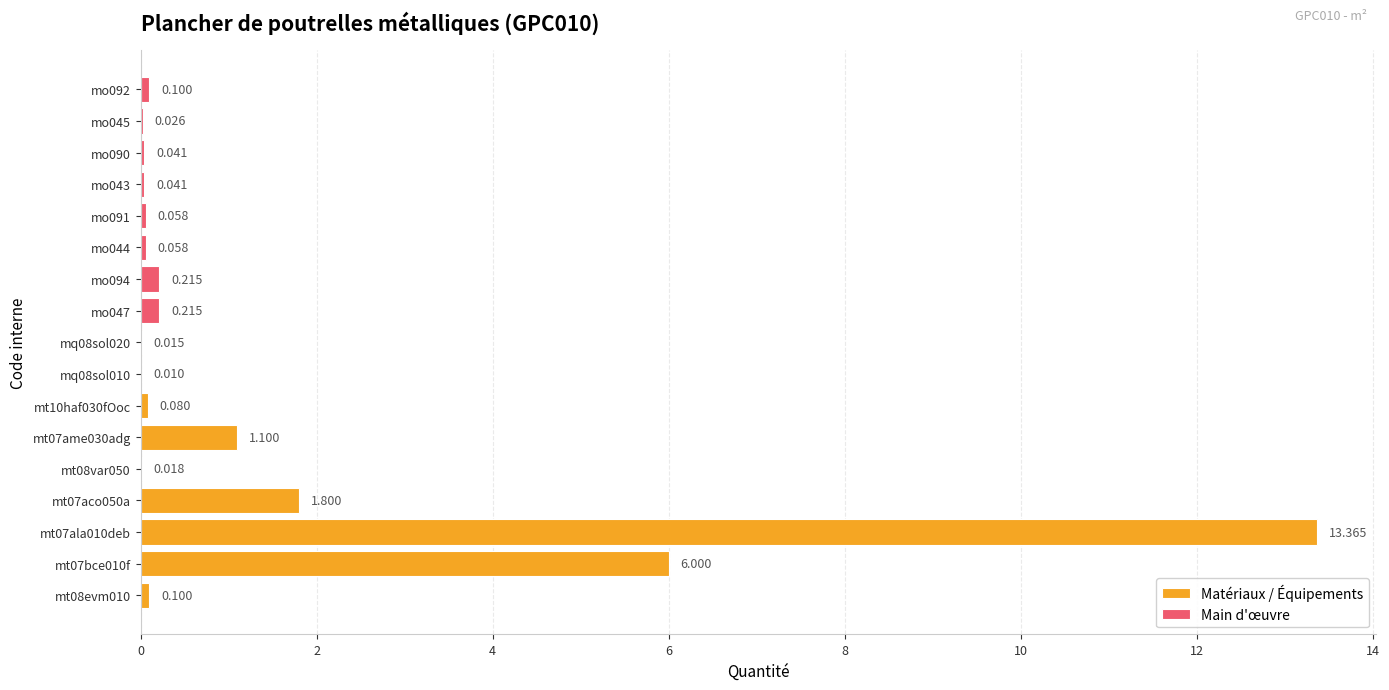

What is the maximum value shown in the chart?

13.4